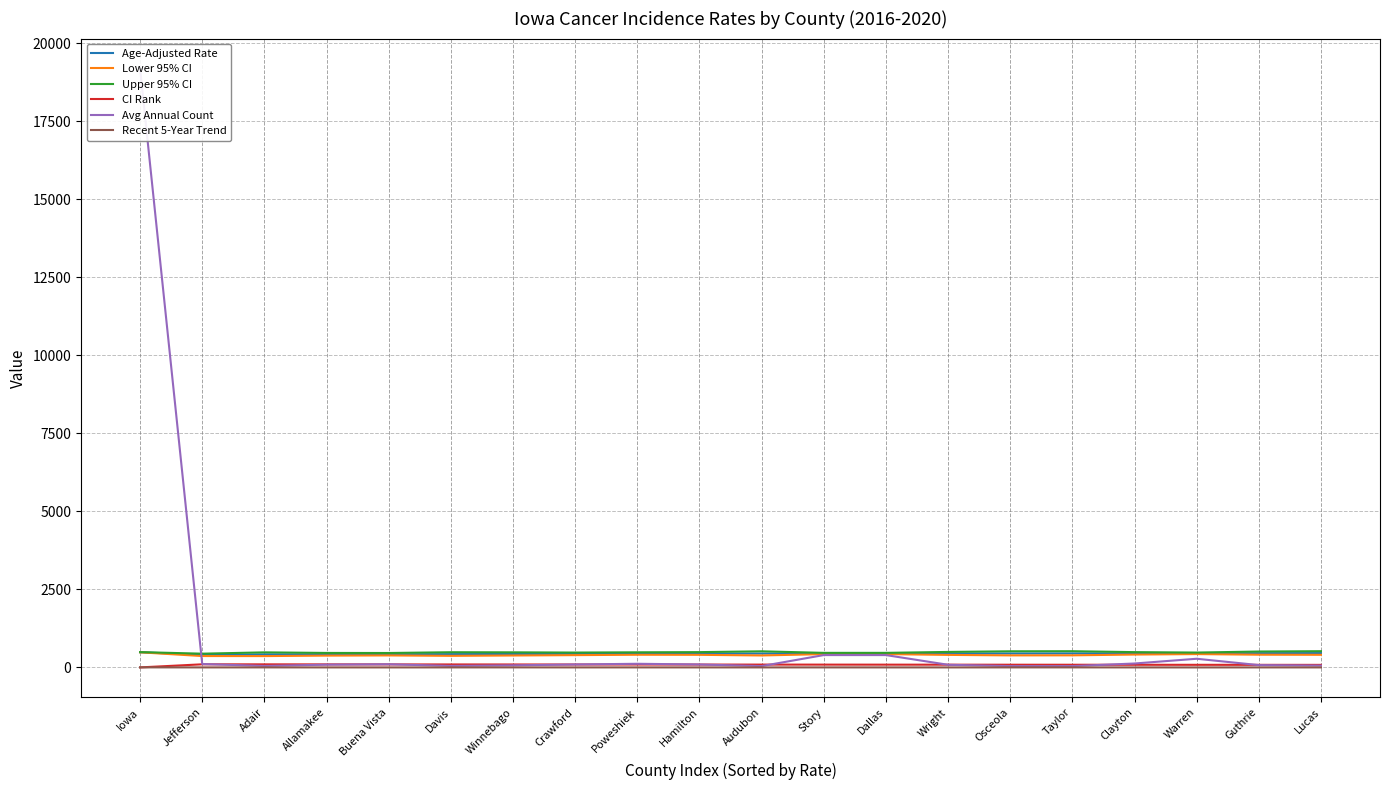

True or false: Upper 95% CI has more than 1 interior local peaks.

True